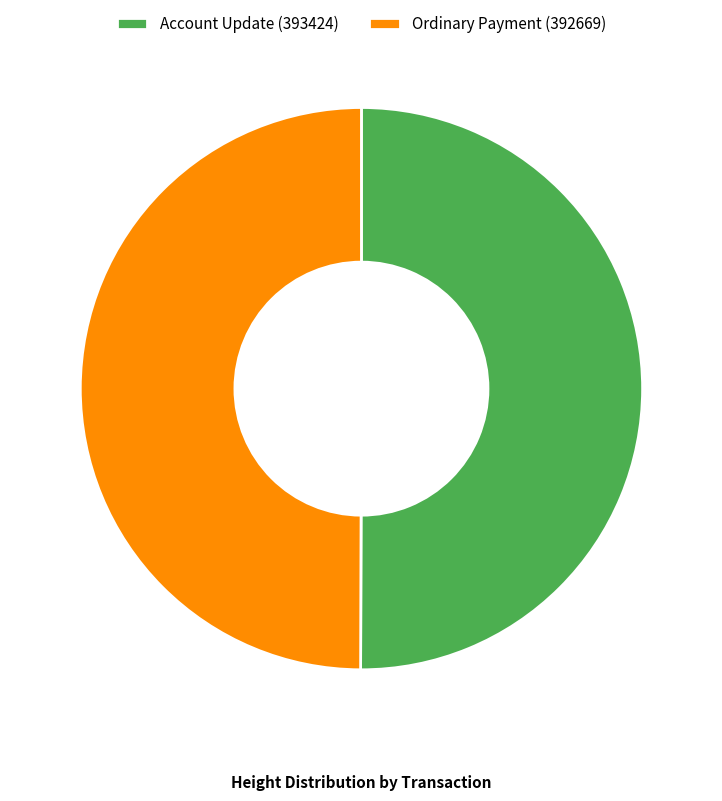

True or false: Ordinary Payment (392669) accounts for 50% of the total.

True